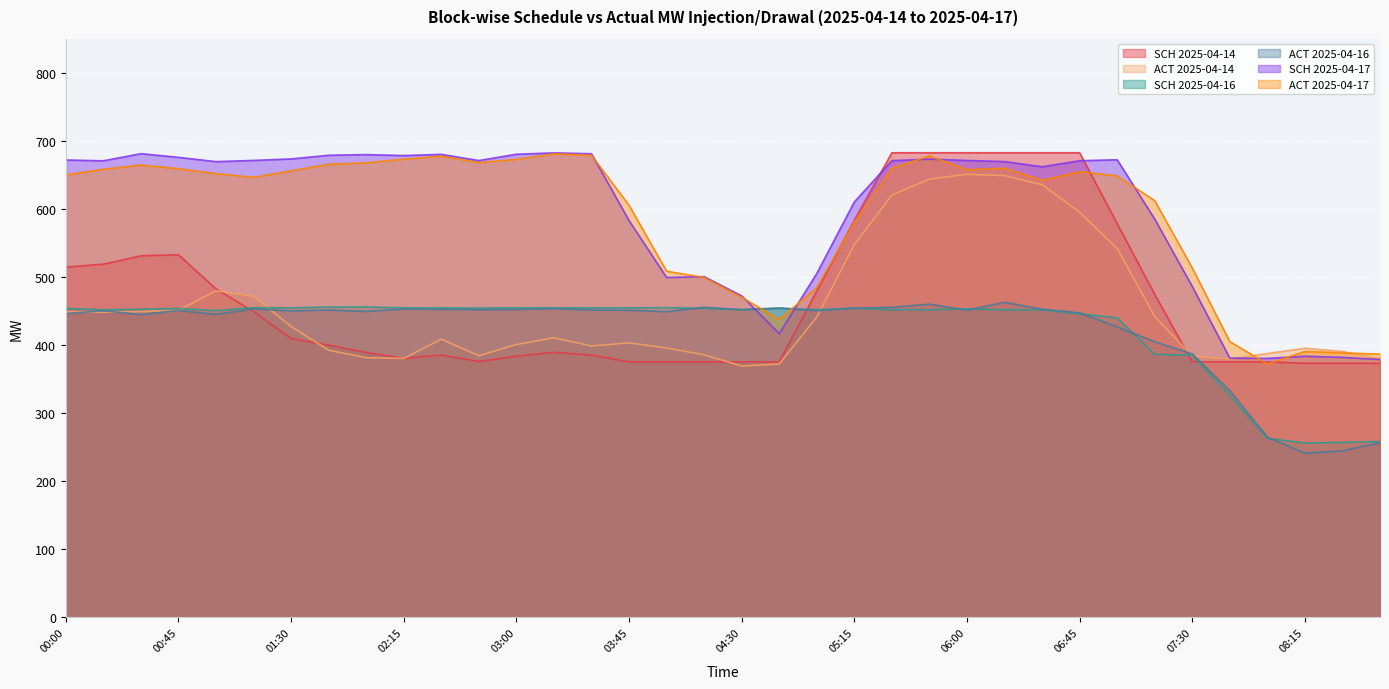

At which label does ACT 2025-04-16 reach its minimum?

08:15